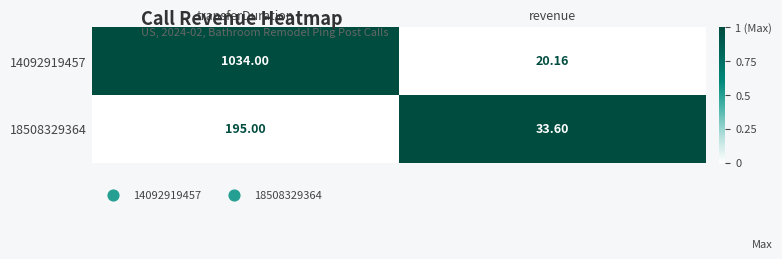

Where is 14092919457 nearest to the value 527?

revenue